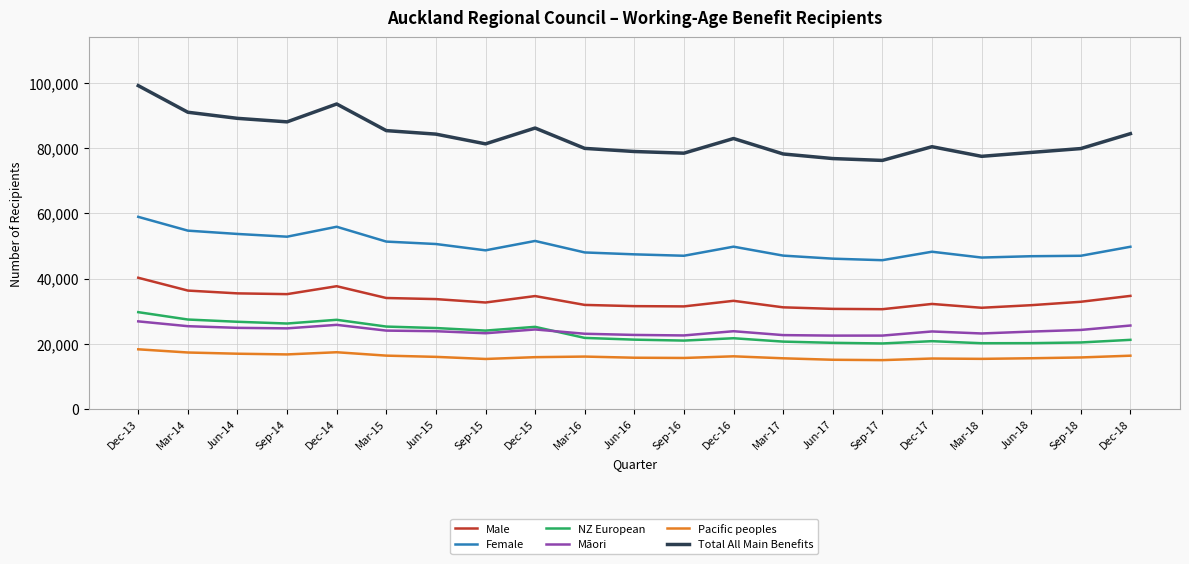

What is the maximum value for Total All Main Benefits?

99149